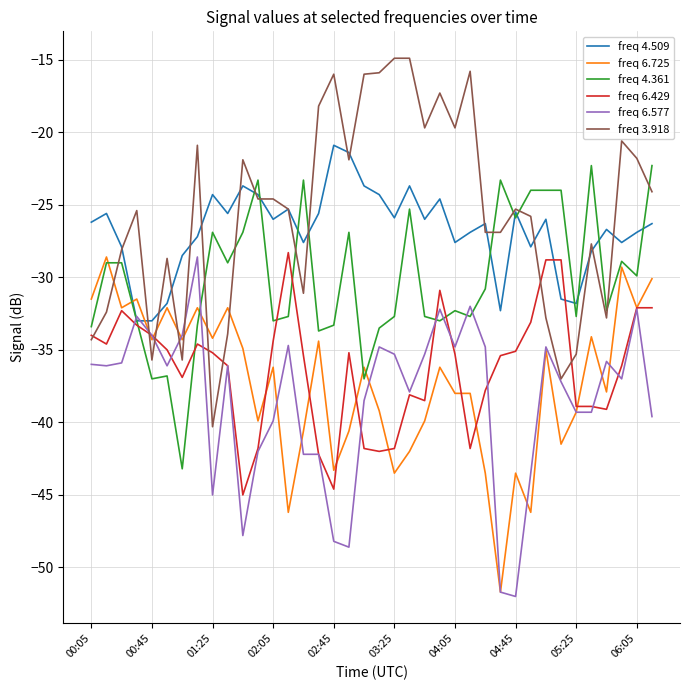

What is the maximum value shown in the chart?

-14.9